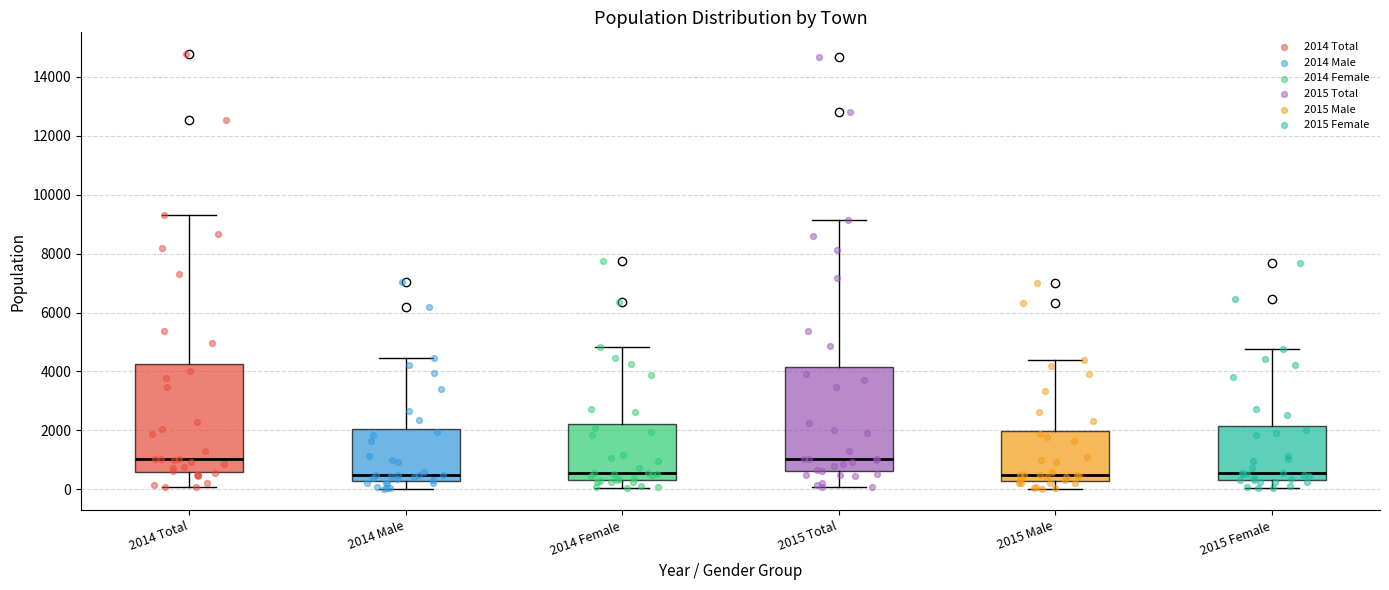

Reading left to right, transcribe this box plot: for each box, give where its median line is, the range the box spans, and where its two whiskers end, as read against the y-axis. The values are not printed on the chart, so give them approximately, as read against the axis.

2014 Total: median 1000, box 600 to 4200, whiskers 0 to 9200
2014 Male: median 400, box 200 to 2000, whiskers 0 to 4400
2014 Female: median 600, box 400 to 2200, whiskers 0 to 4800
2015 Total: median 1000, box 600 to 4200, whiskers 0 to 9200
2015 Male: median 400, box 200 to 2000, whiskers 0 to 4400
2015 Female: median 600, box 400 to 2200, whiskers 0 to 4800